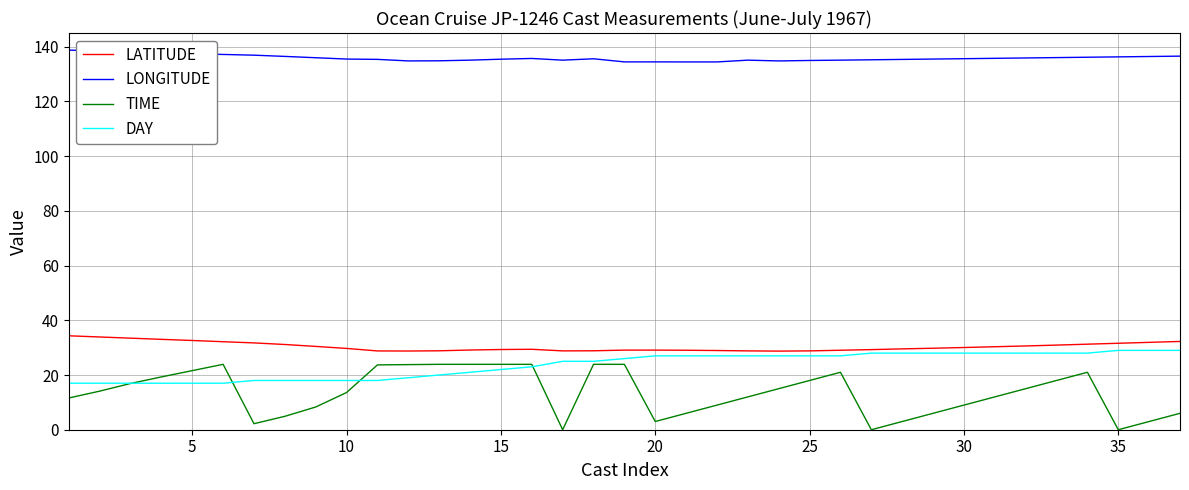

Which series has the largest total across all categories?

LONGITUDE